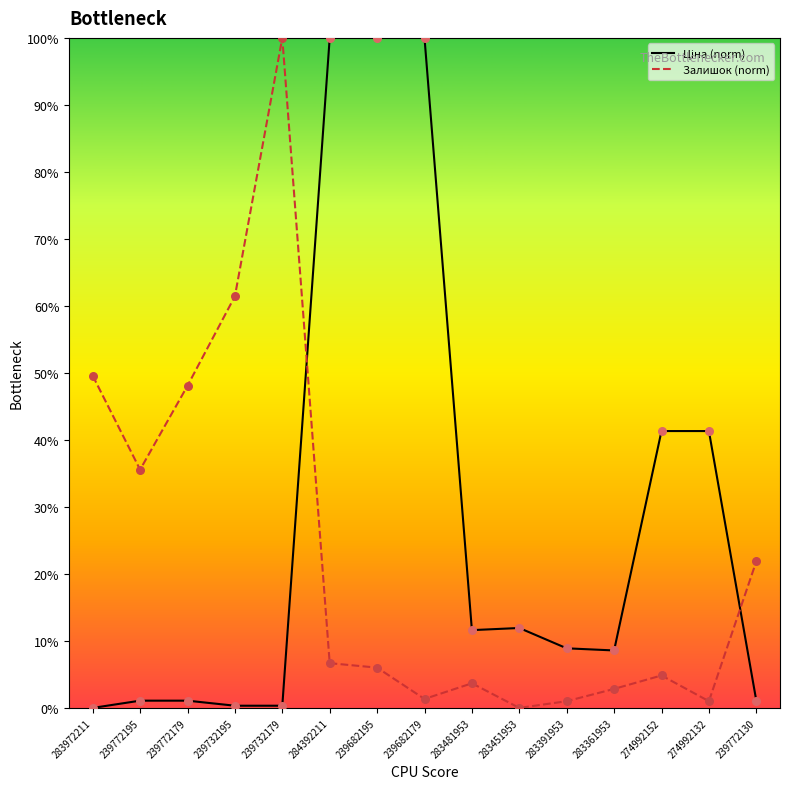

At how many categories does at least one series exceed 89?

4